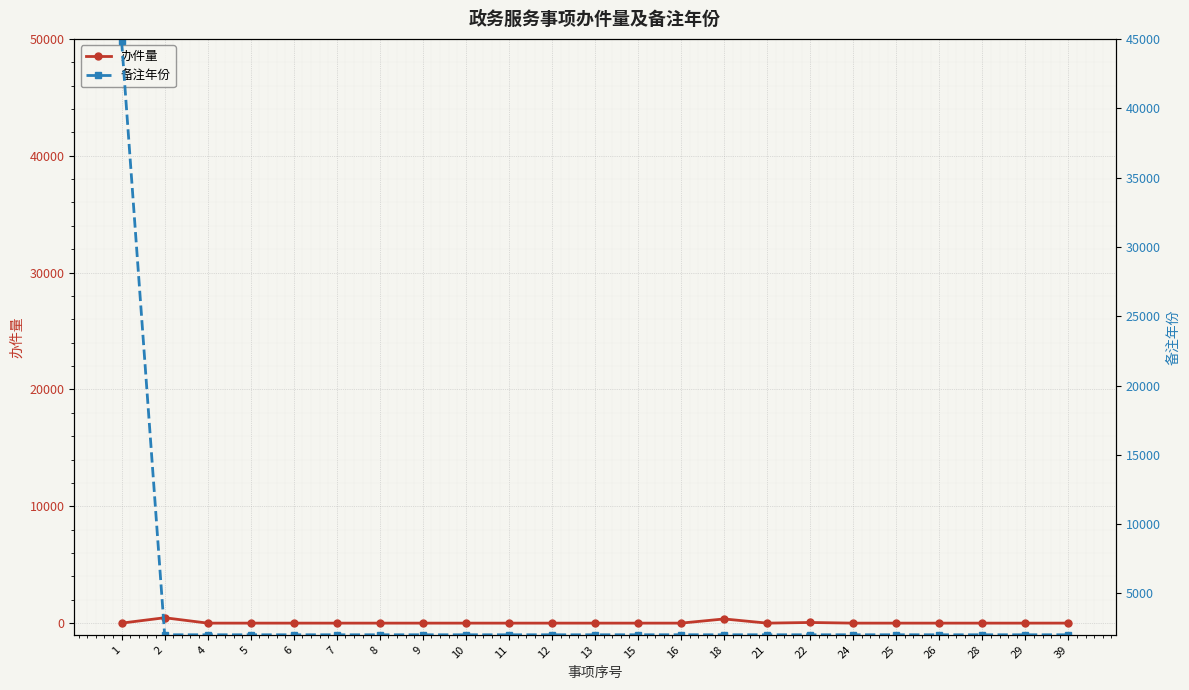

Between 5 and 8, which is larger?

5